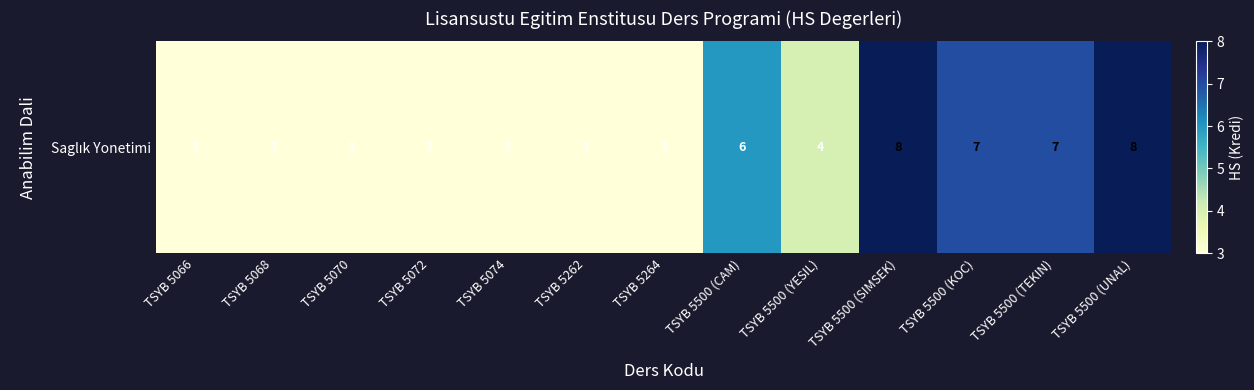

What is the maximum value shown in the chart?

8